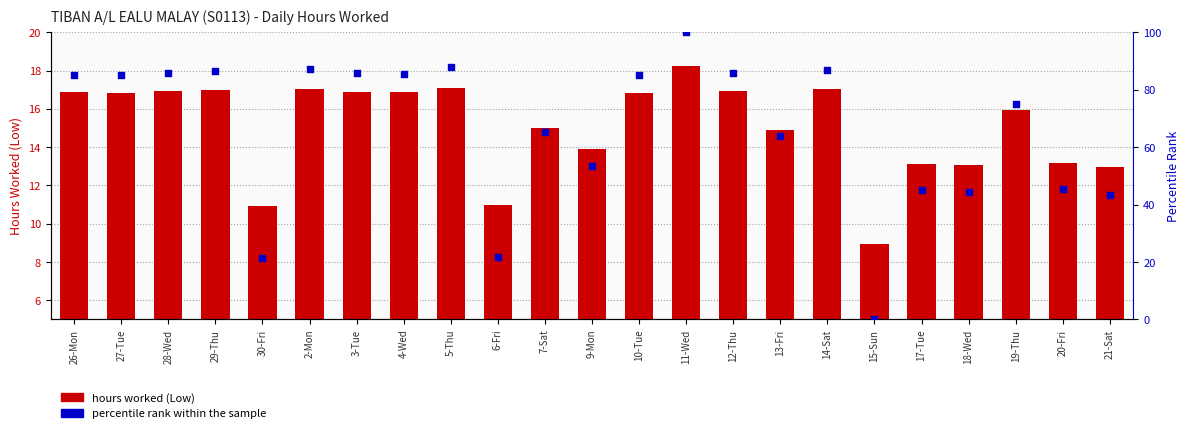

Is the value of percentile rank within the sample at 10-Tue greater than the value of hours worked at 6-Fri?

Yes